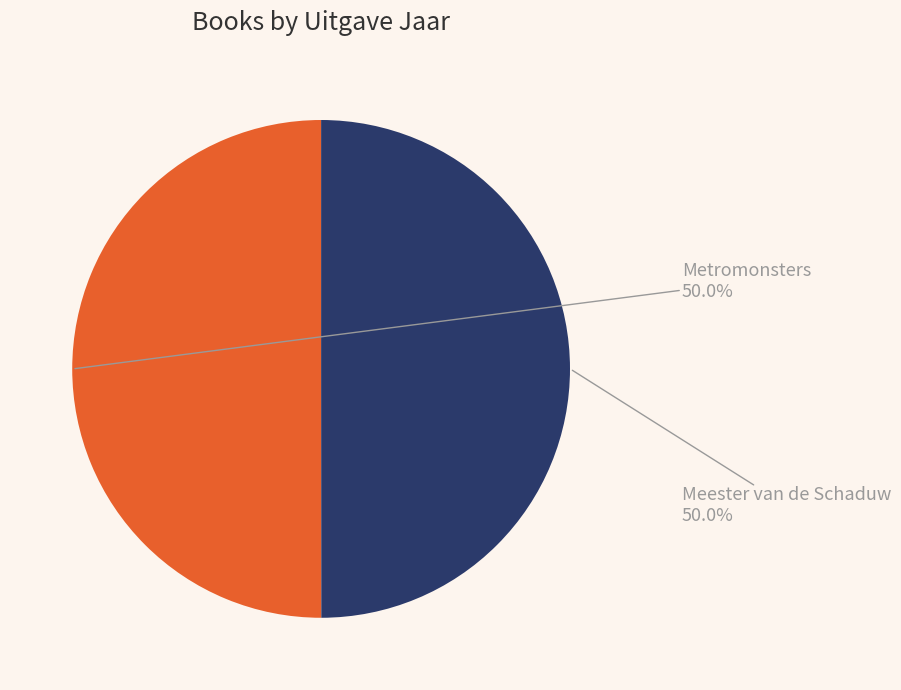

Do Metromonsters and Meester van de Schaduw together represent more than half of the pie?

Yes